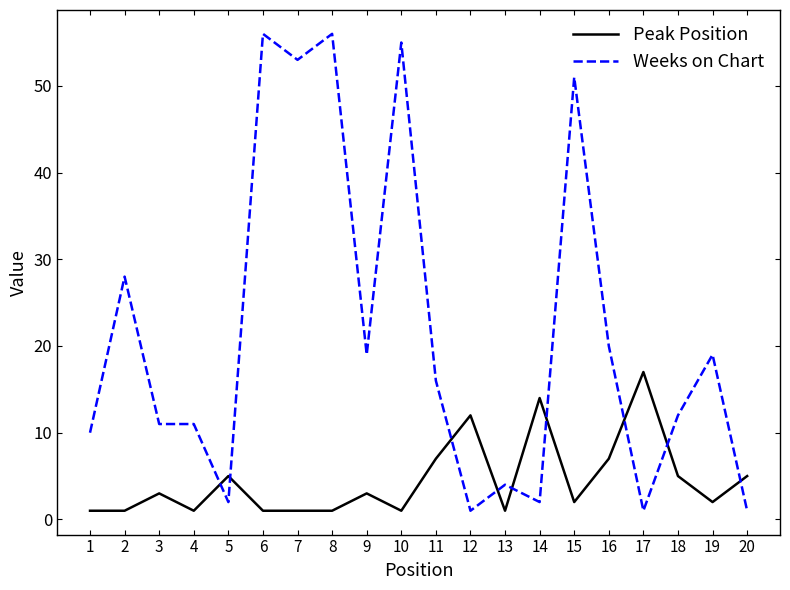

Is it true that Weeks on Chart equals 94 at 6?

False